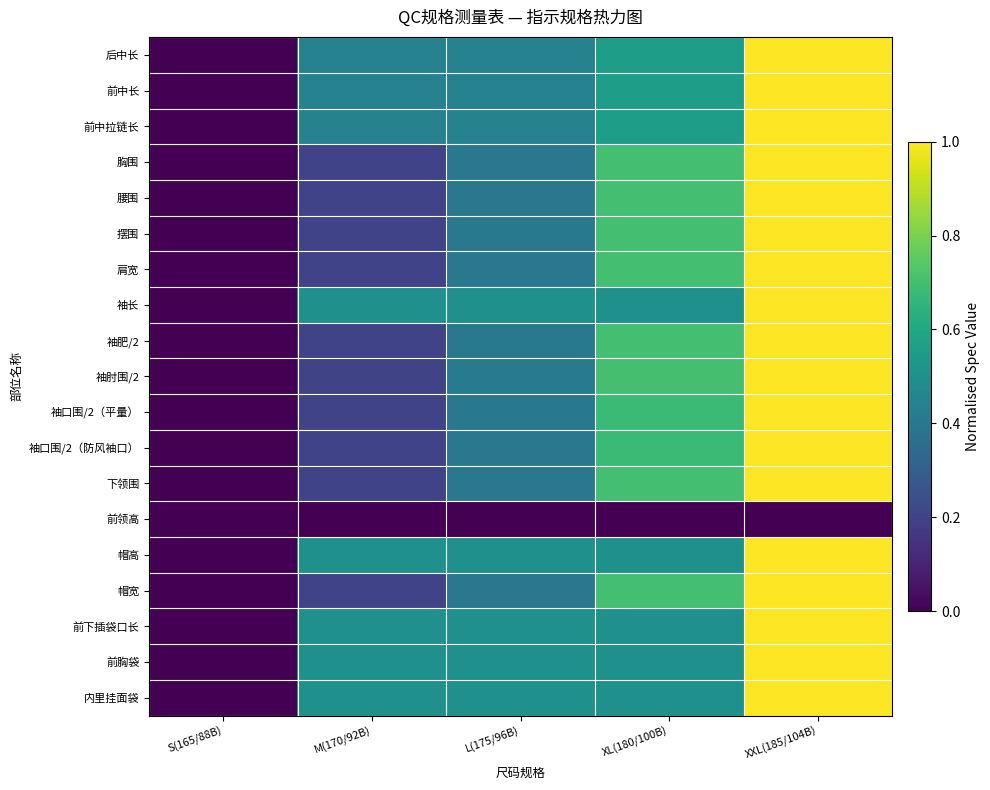

At XXL(185/104B), list the series in order from largest to smallest.

后中长, 前中长, 前中拉链长, 胸围, 腰围, 摆围, 肩宽, 袖长, 袖肥/2, 袖肘围/2, 袖口围/2（平量）, 袖口围/2（防风袖口）, 下领围, 帽高, 帽宽, 前下插袋口长, 前胸袋, 内里挂面袋, 前领高